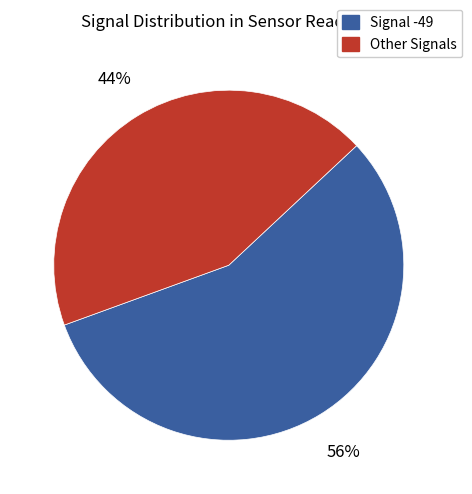

How many slices are in this pie chart?

2